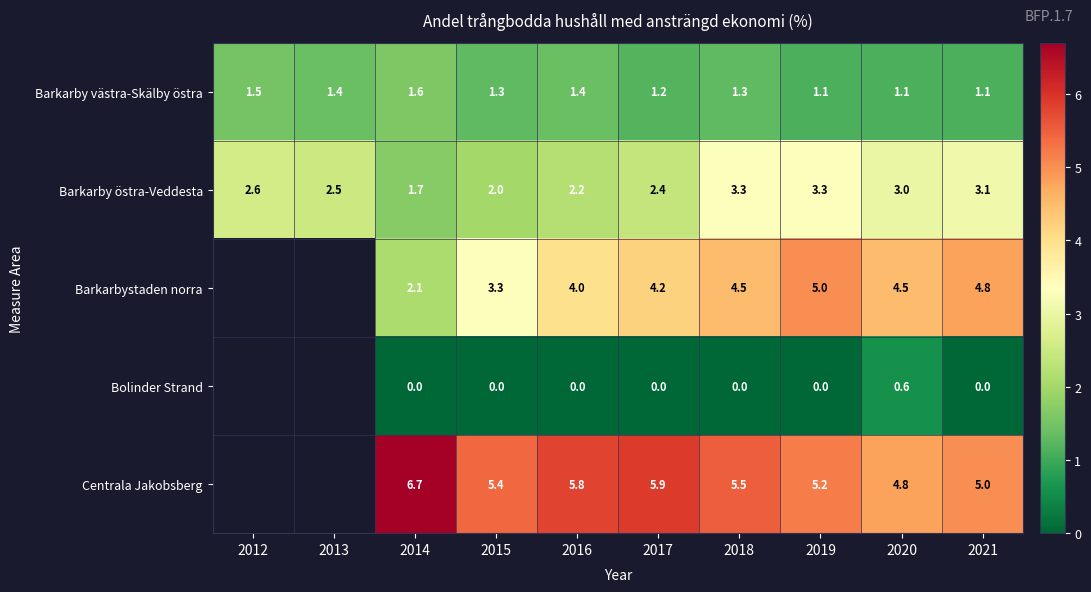

Count the number of categories in the chart.

10